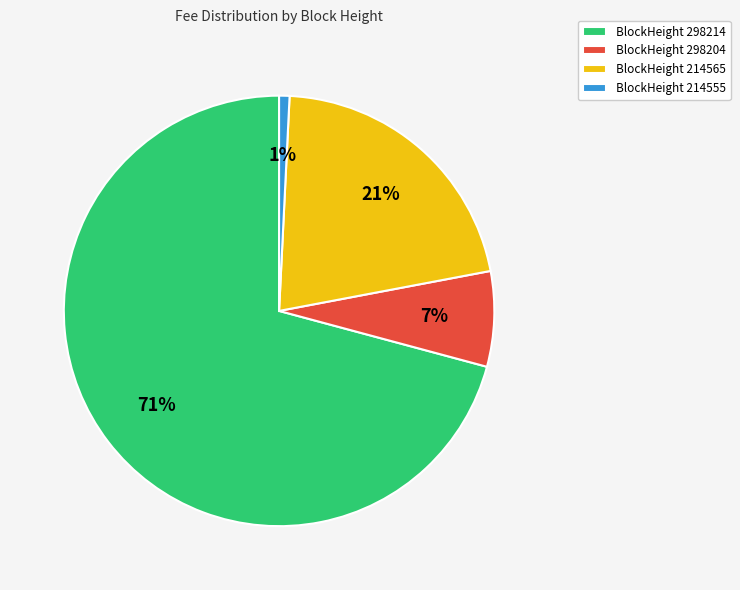

How many segments does this pie chart have?

4